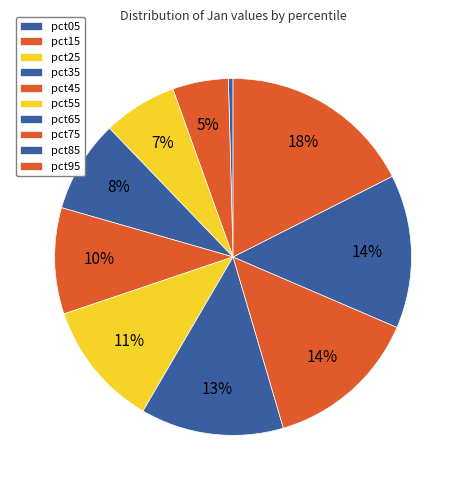

How many segments does this pie chart have?

10